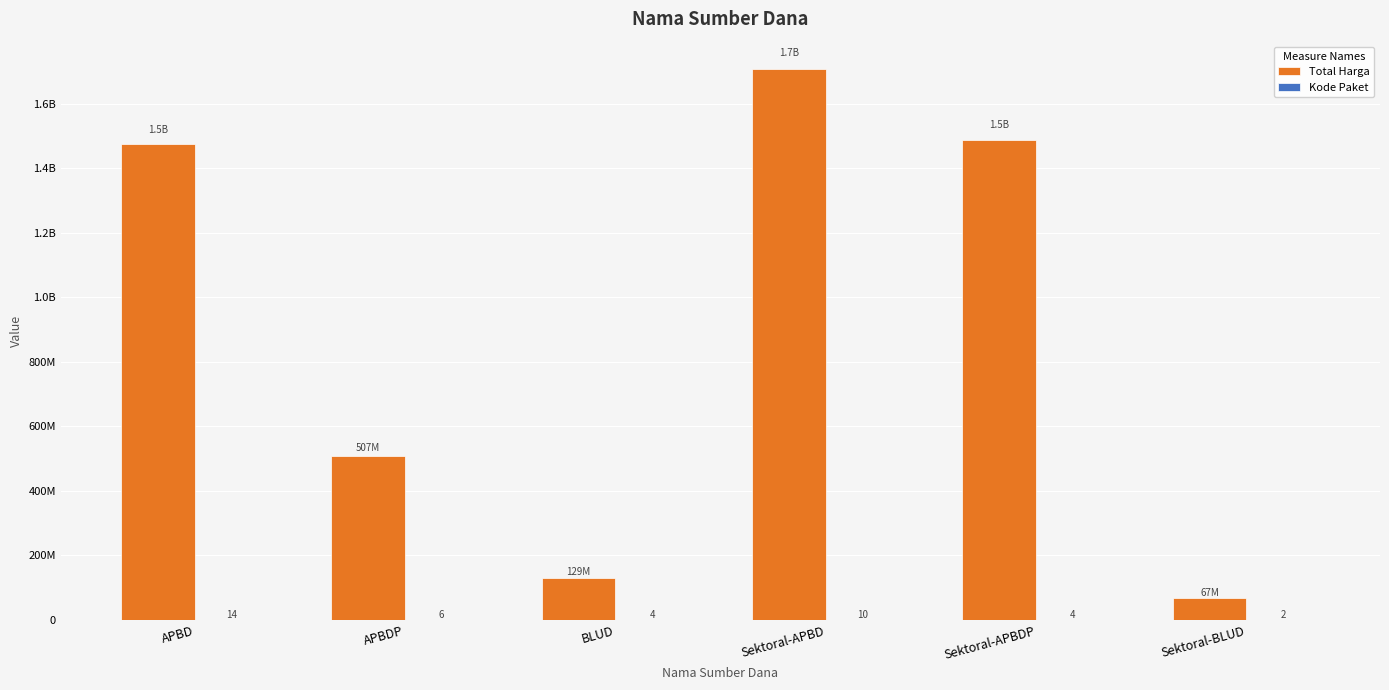

What is the difference between the second highest and second lowest values in the Kode Paket series?

6